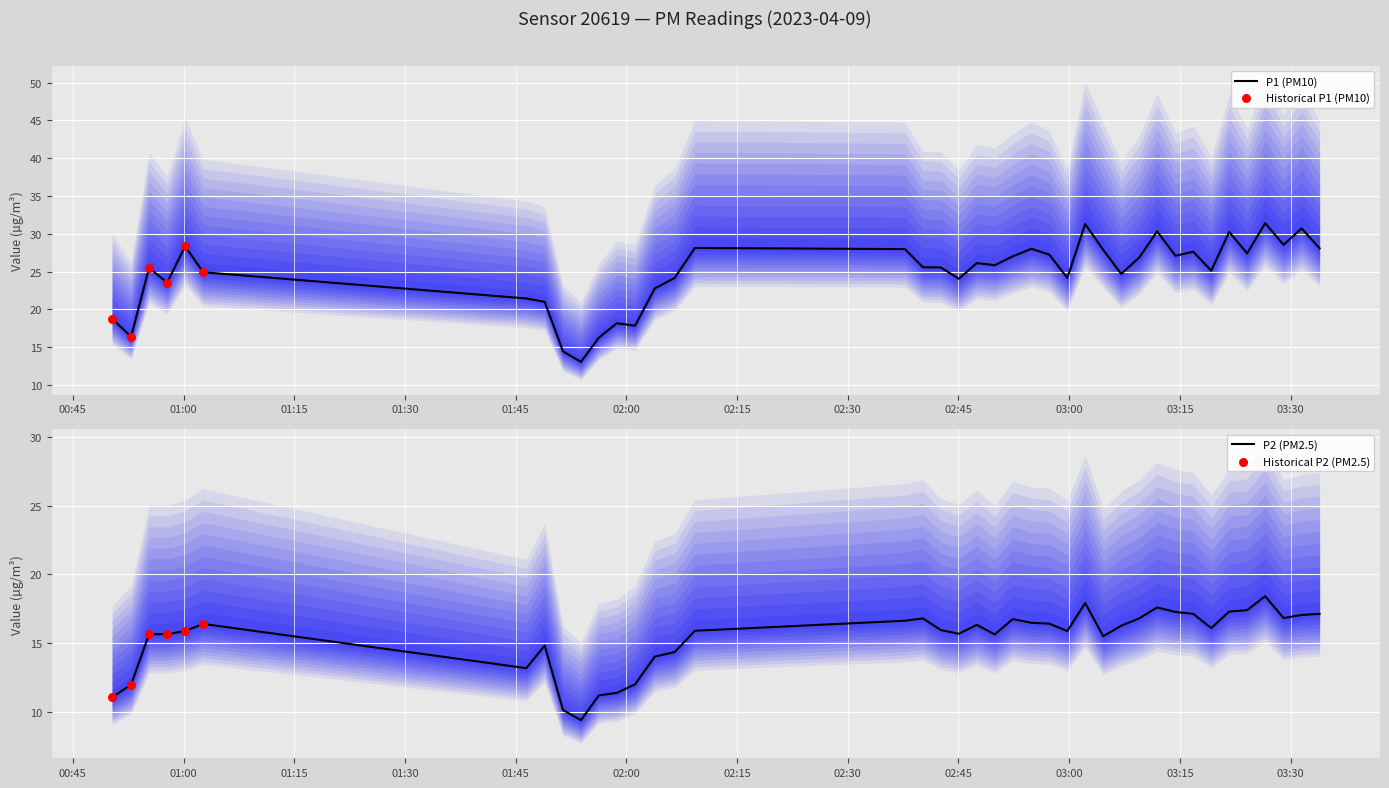

What is the lowest value of the P1 (PM10) series?

13.1